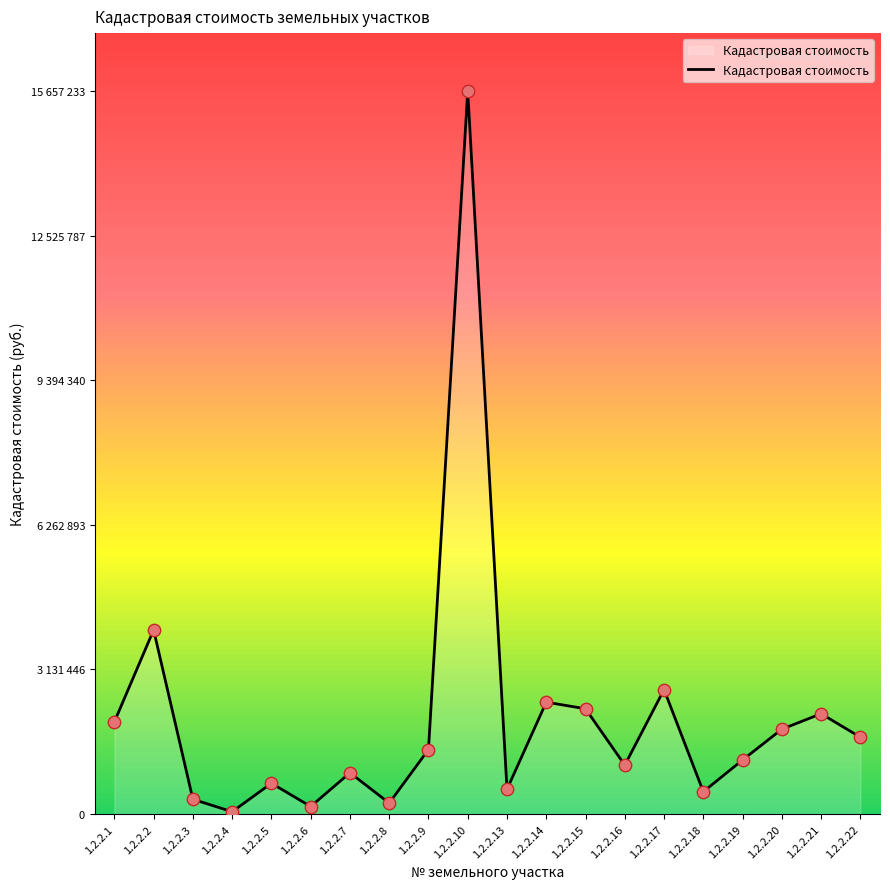

What is the change in value from 1.2.2.1 to 1.2.2.9?

-598854.4